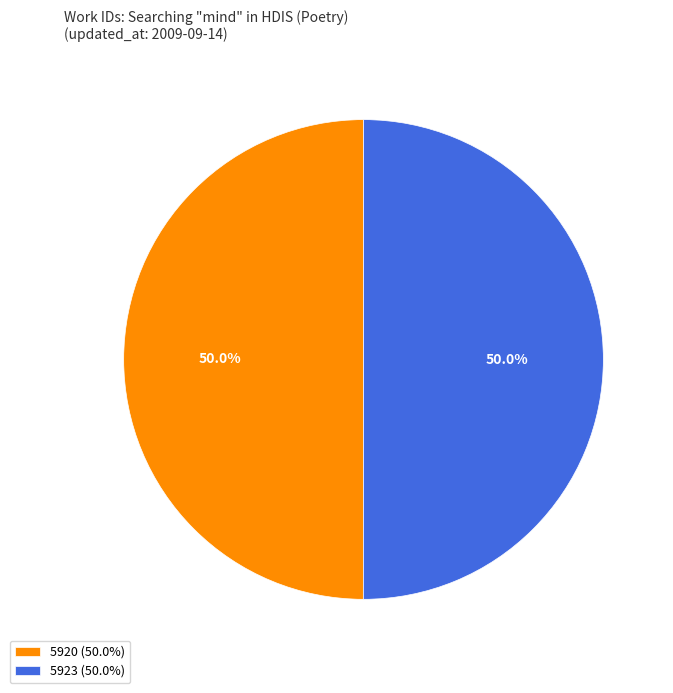

Combined, what portion of the pie is 5923 (50.0%) and 5920 (50.0%)?

100.0%